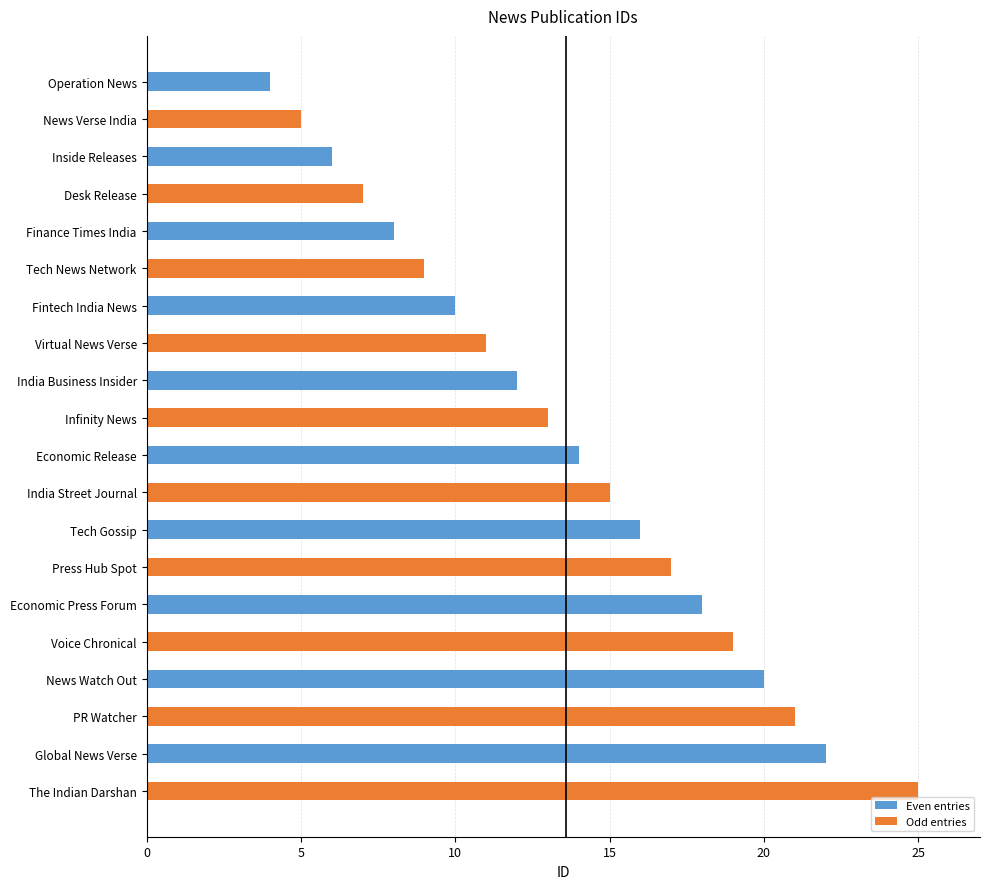

Between Finance Times India and Fintech India News, which is larger?

Fintech India News